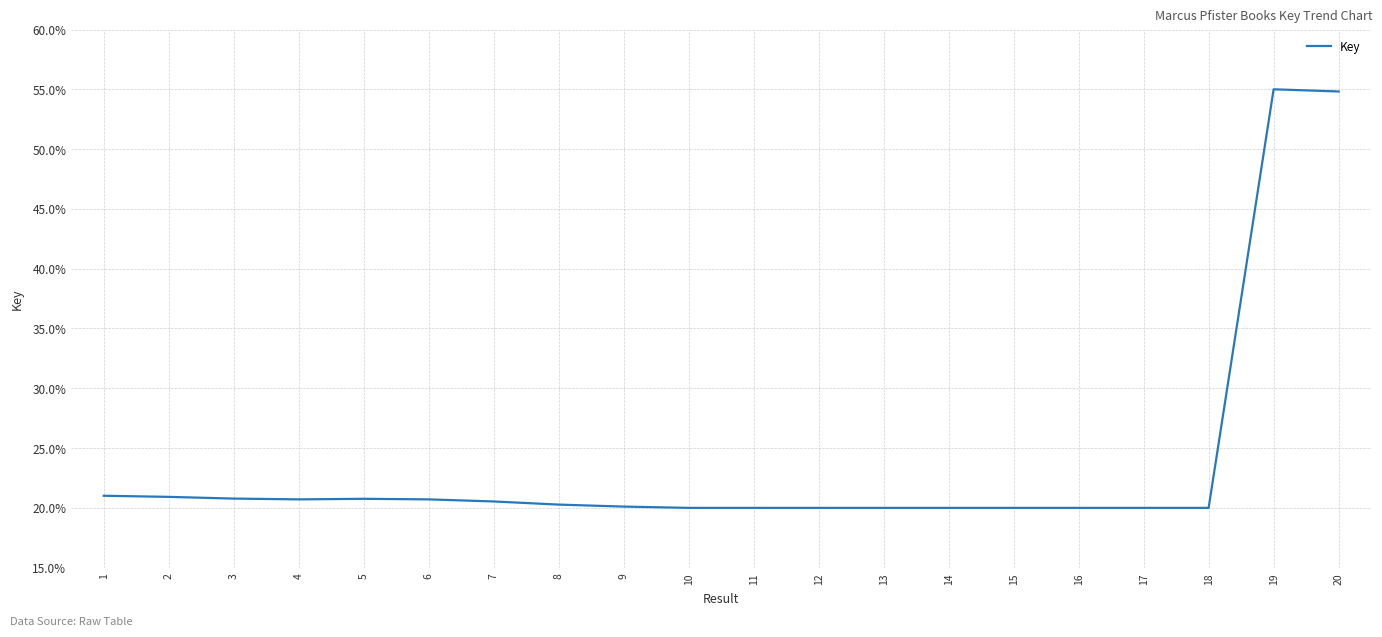

Reading right to left, list all the values displayed in this chart.

20=0.5	19=0.6	18=0.2	17=0.2	16=0.2	15=0.2	14=0.2	13=0.2	12=0.2	11=0.2	10=0.2	9=0.2	8=0.2	7=0.2	6=0.2	5=0.2	4=0.2	3=0.2	2=0.2	1=0.2